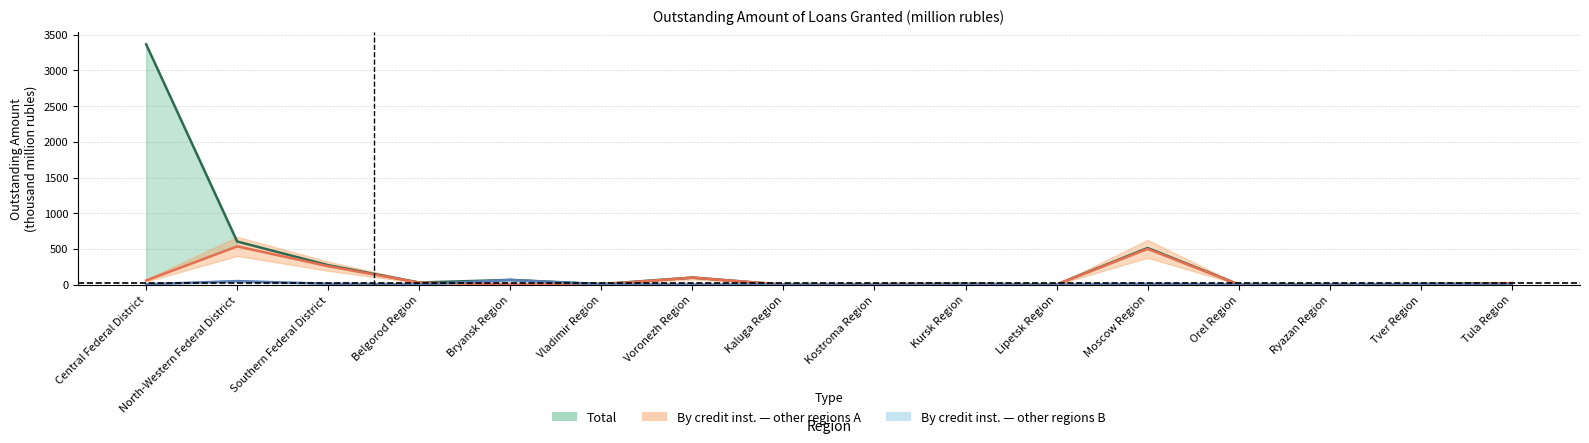

How many values in the Other regions A (centre) series are below 9?

8